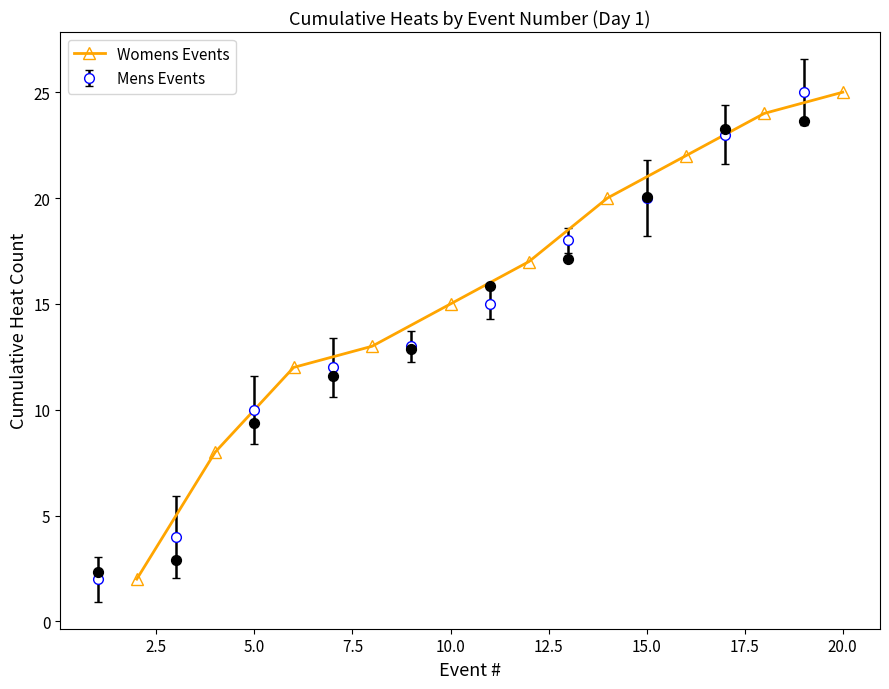

True or false: Womens Events has more than 1 points higher than both neighbors.

False